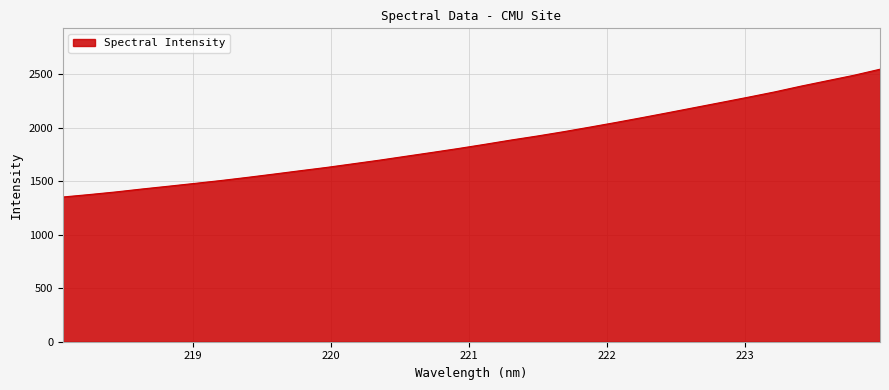

What is the maximum value shown in the chart?

2548.5